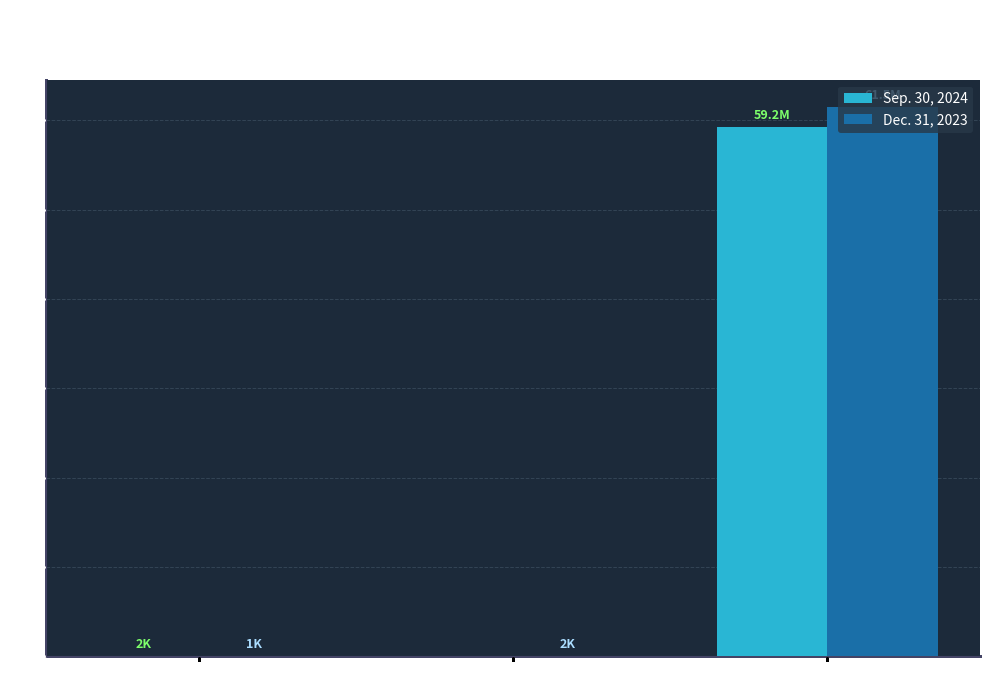

At which category is the sum across all series the highest?

Common stock shares issued